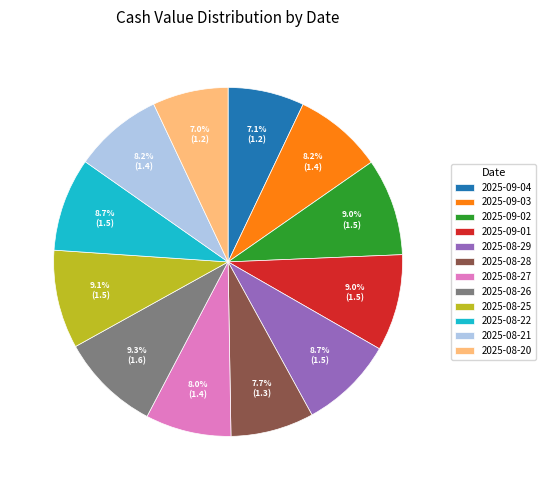

To the nearest percent, what is the difference between the largest and smallest slice percentages?

2%